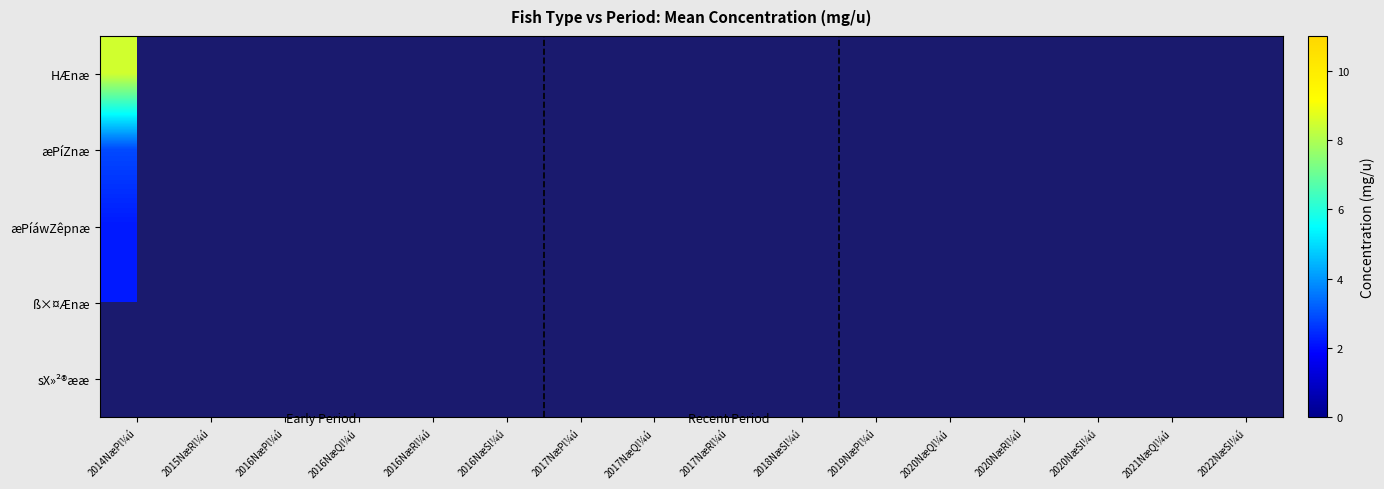

Is it true that æPíZnæ equals 2.9 at 2014NæPl¼ú?

True